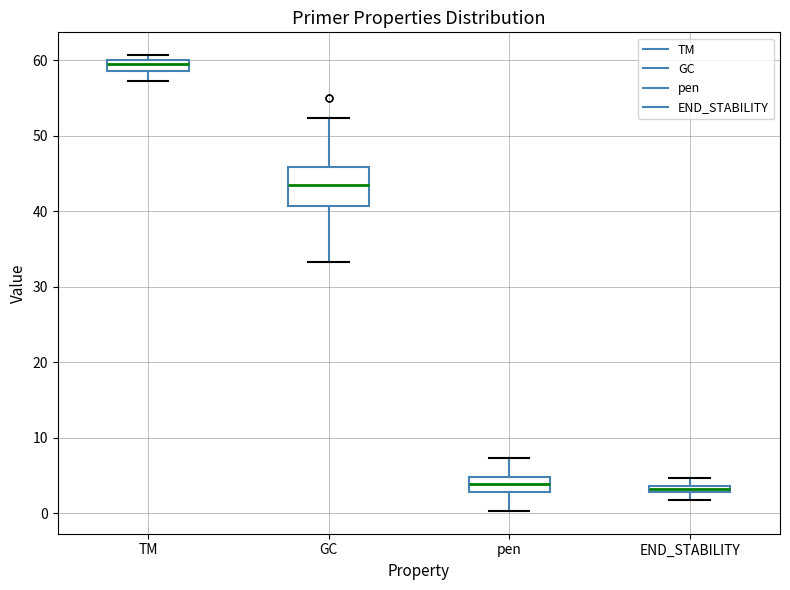

Where is the lower edge of the box for END_STABILITY on the y-axis? The values are not printed on the chart, so give them approximately, as read against the axis.

3